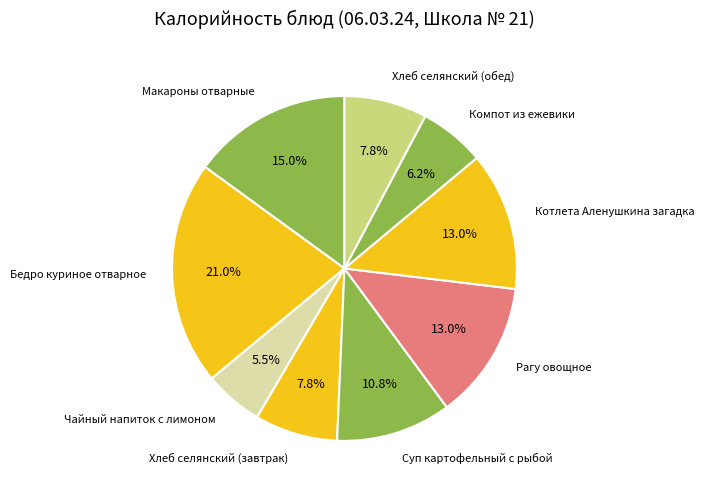

Which slice is the smallest?

Чайный напиток с лимоном